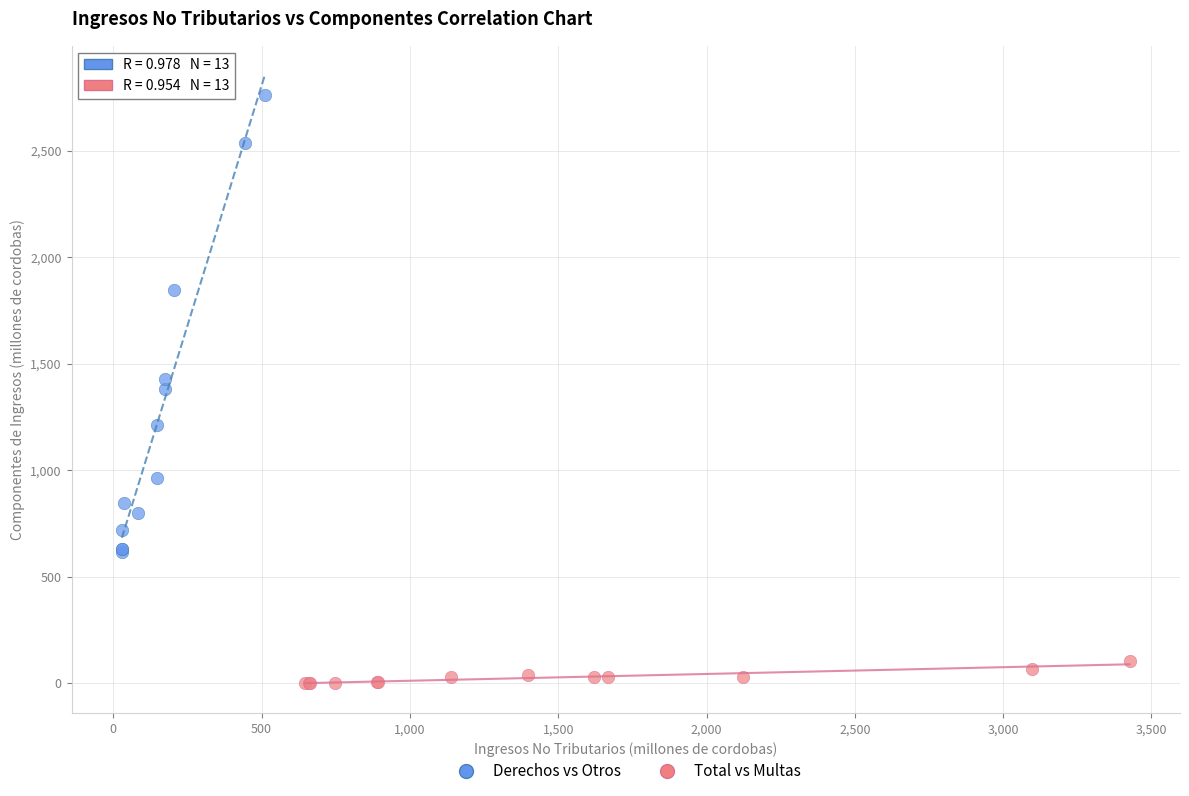

Which series reaches the maximum Y coordinate?

Derechos vs Otros